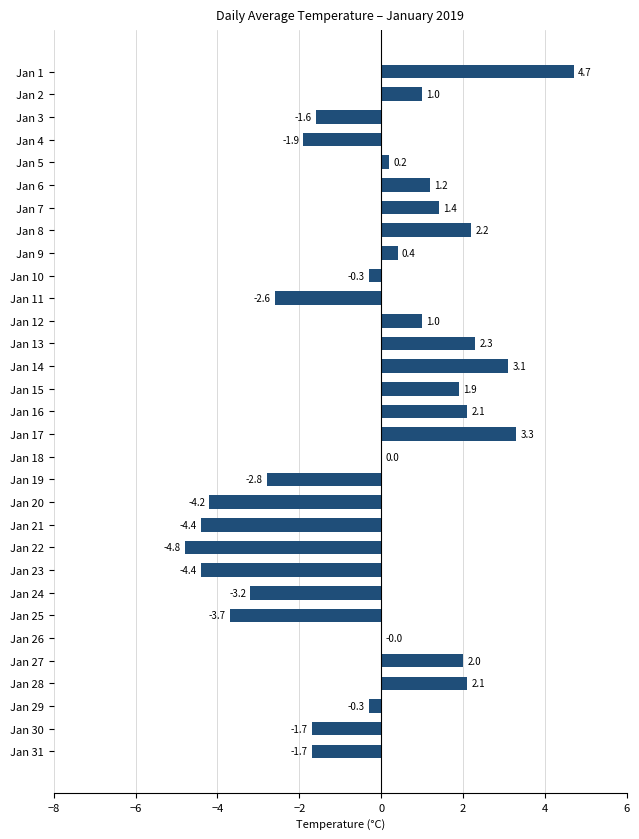

Reading top to bottom, transcribe all the data shown in this chart.

Jan 1=4.7	Jan 2=1.0	Jan 3=-1.6	Jan 4=-1.9	Jan 5=0.2	Jan 6=1.2	Jan 7=1.4	Jan 8=2.2	Jan 9=0.4	Jan 10=-0.3	Jan 11=-2.6	Jan 12=1.0	Jan 13=2.3	Jan 14=3.1	Jan 15=1.9	Jan 16=2.1	Jan 17=3.3	Jan 18=0.0	Jan 19=-2.8	Jan 20=-4.2	Jan 21=-4.4	Jan 22=-4.8	Jan 23=-4.4	Jan 24=-3.2	Jan 25=-3.7	Jan 26=0.0	Jan 27=2.0	Jan 28=2.1	Jan 29=-0.3	Jan 30=-1.7	Jan 31=-1.7